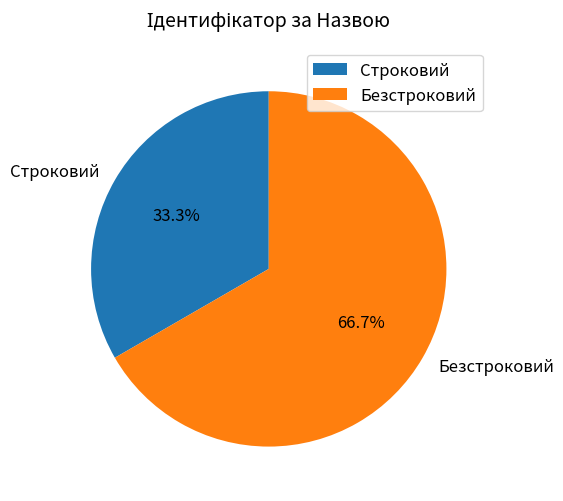

What is the ratio of the value at Строковий to the value at Безстроковий?

0.5